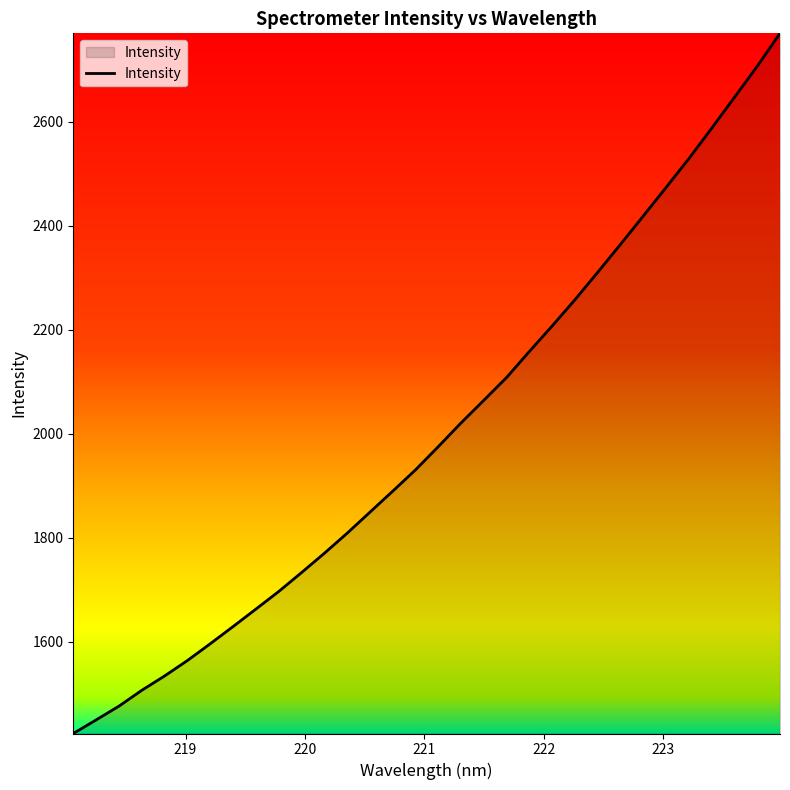

What is the difference between the maximum and minimum values?

1345.6